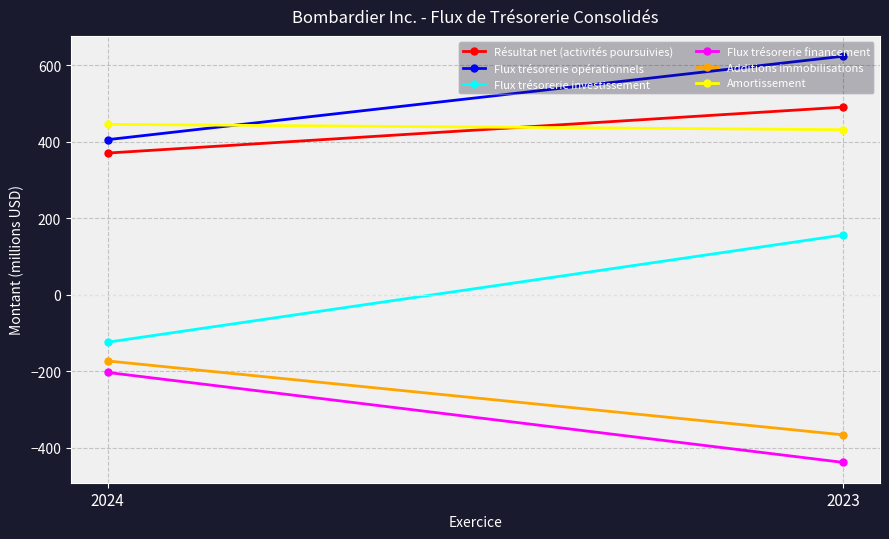

What is the lowest value of the Résultat net (activités poursuivies) series?

370